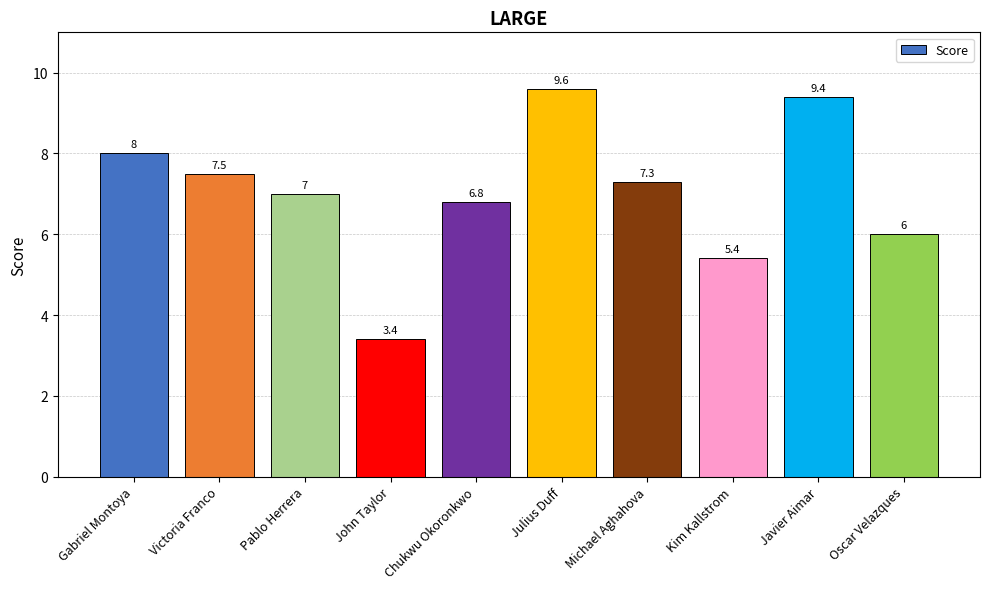

How many values are below 7?

4